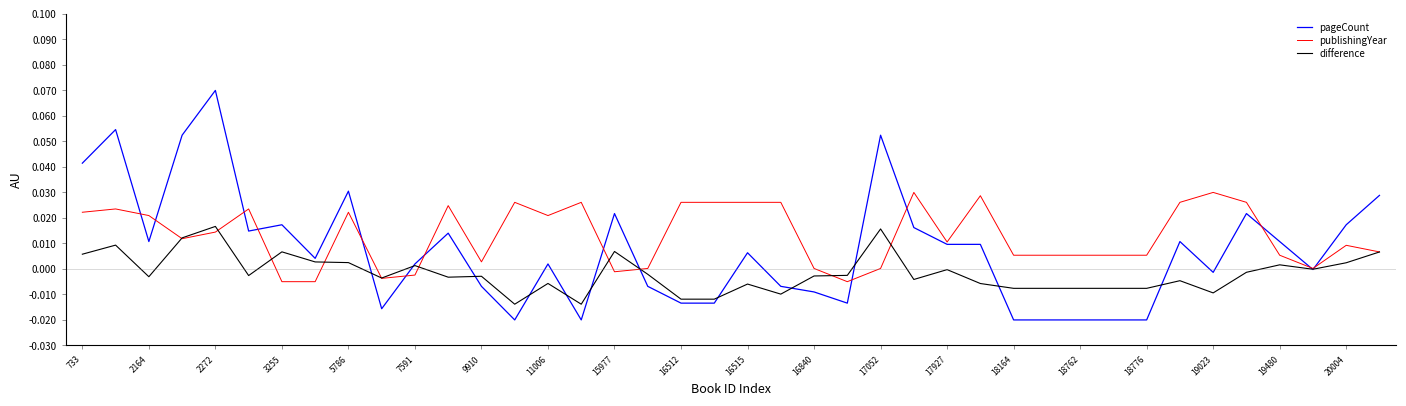

Rank the series by their average value, from lowest to highest.

difference, pageCount, publishingYear